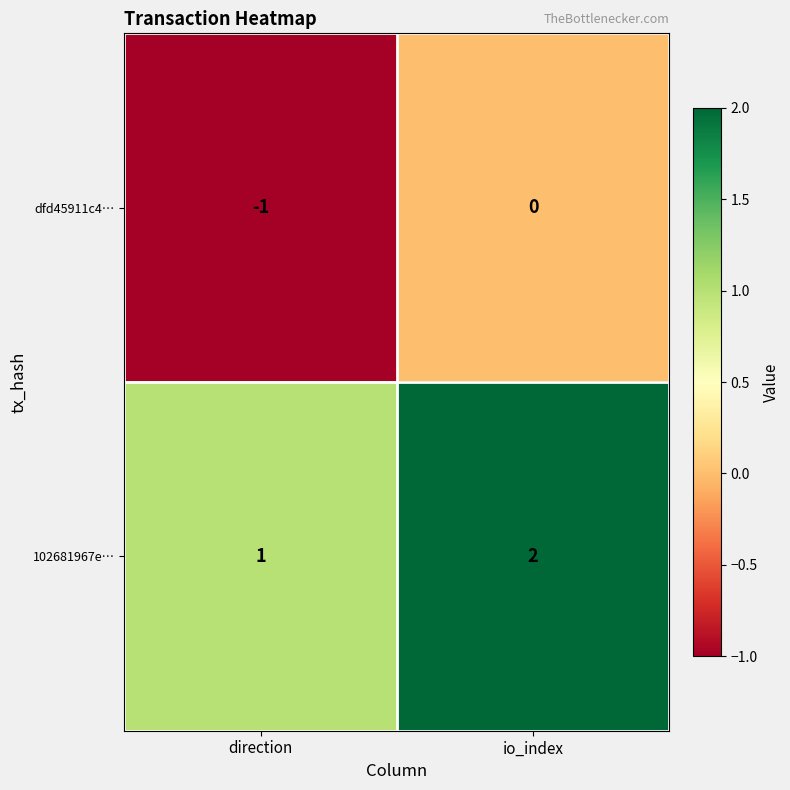

What is the sum of all 102681967e… values?

3